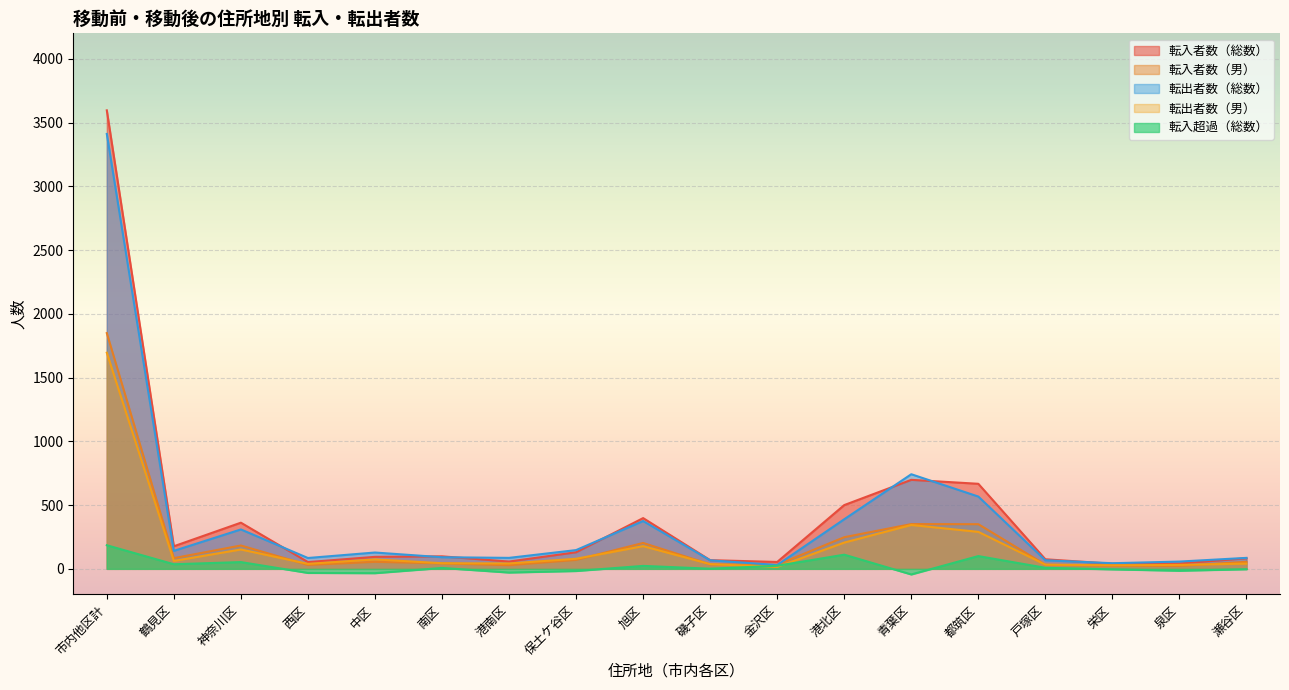

Is the value of 転出者数（男） at 西区 greater than the value of 転入者数（総数） at 西区?

No